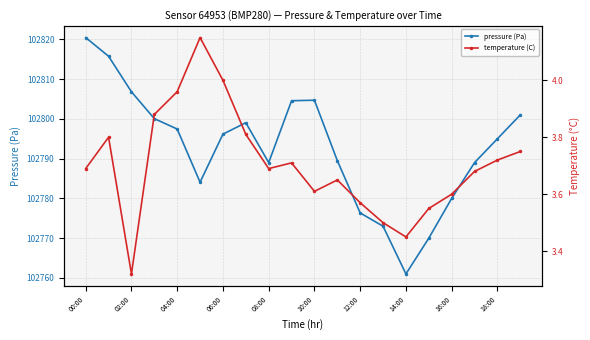

Which category has the lowest value in the pressure (Pa) series?

14:00